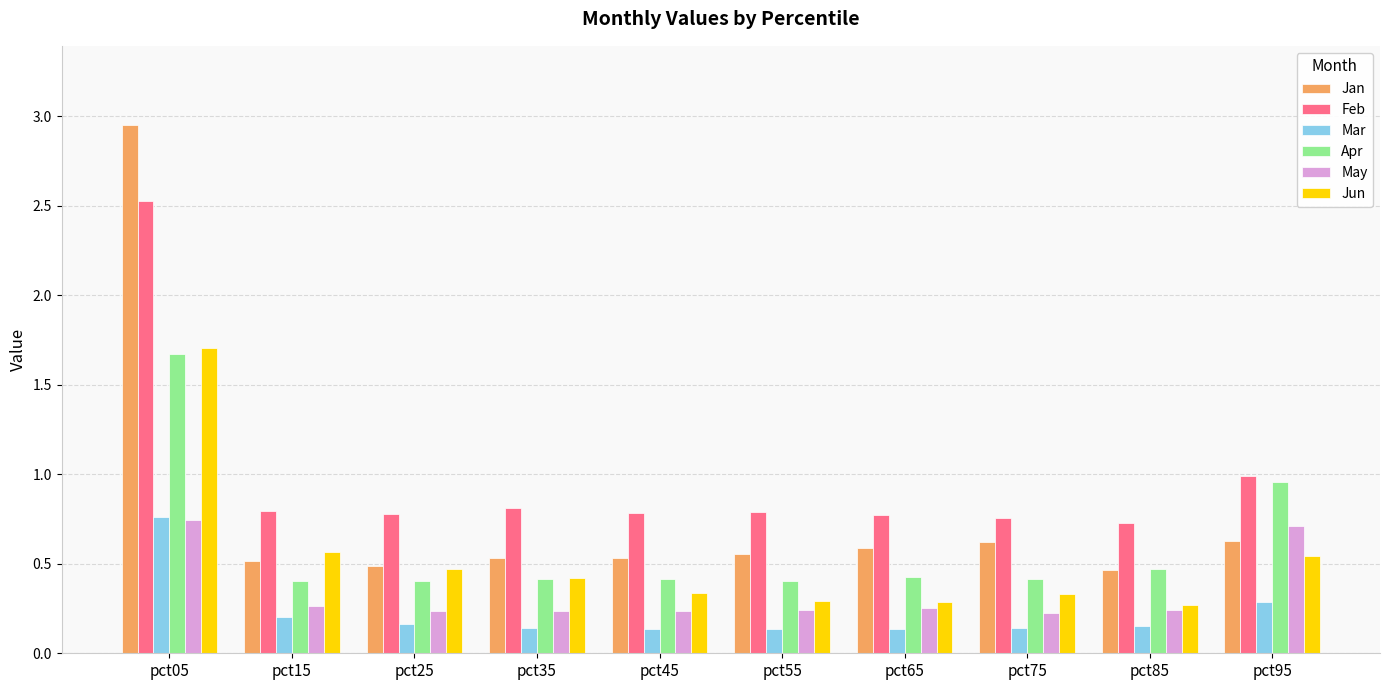

Which series changed the most between pct05 and pct75?

Jan